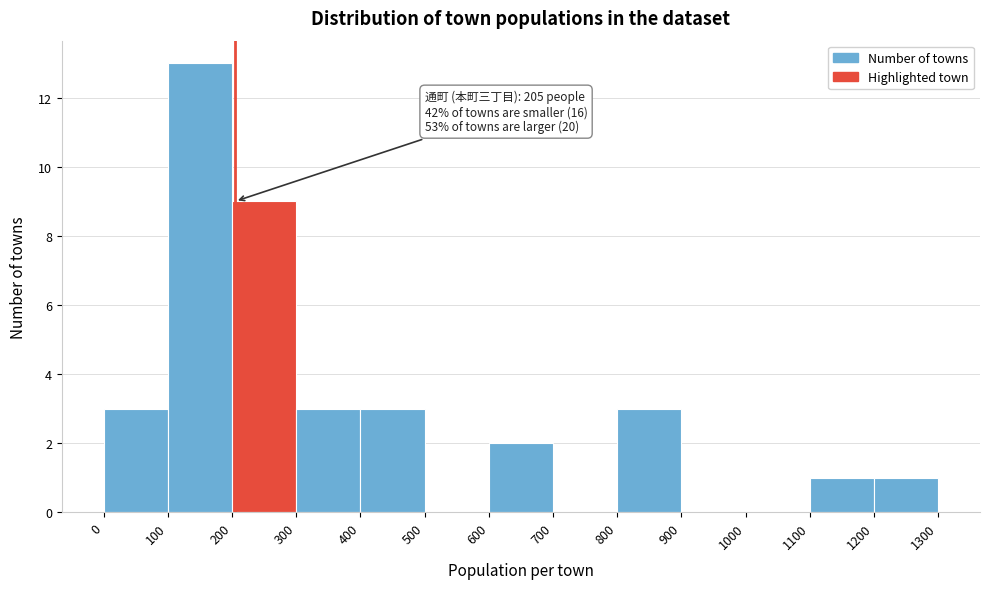

Over which range of the x-axis is the bar tallest?

100 to 200